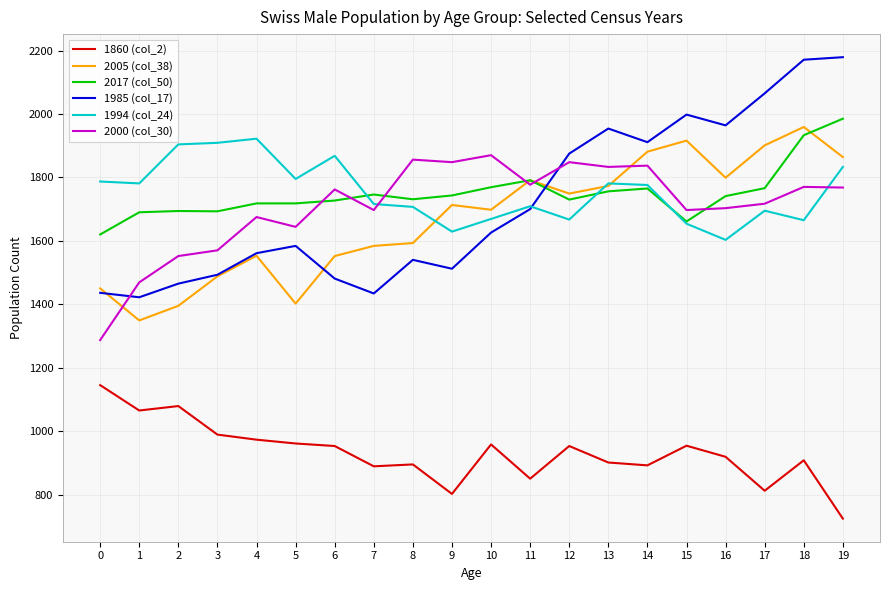

How many times do 1994 (col_24) and 2000 (col_30) cross each other?

2